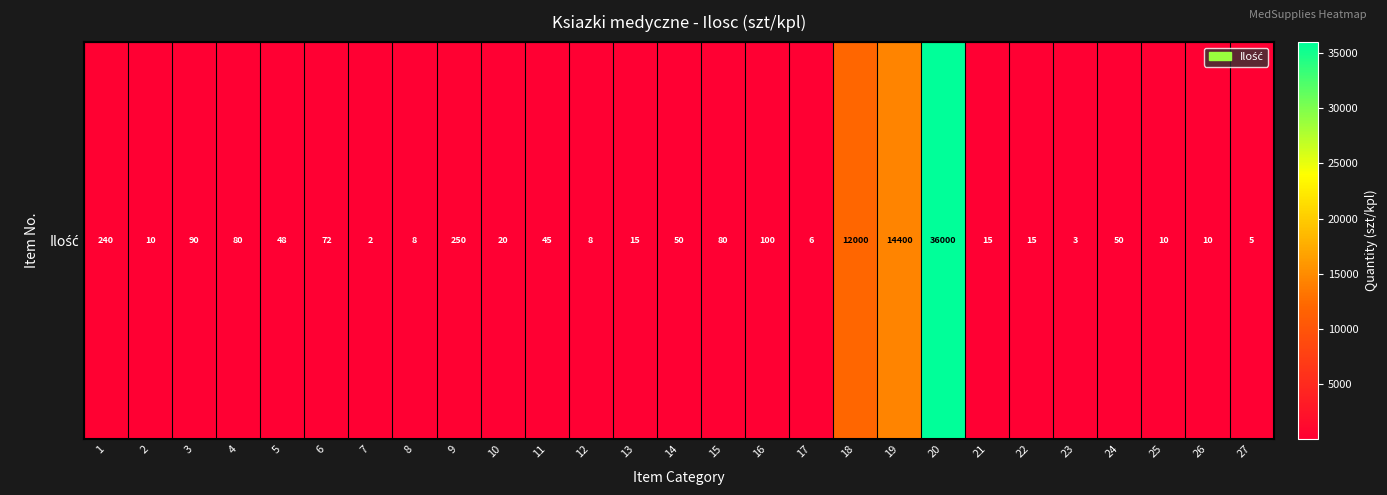

Reading left to right, list all the values displayed in this chart.

240	10	90	80	48	72	2	8	250	20	45	8	15	50	80	100	6	12000	14400	36000	15	15	3	50	10	10	5